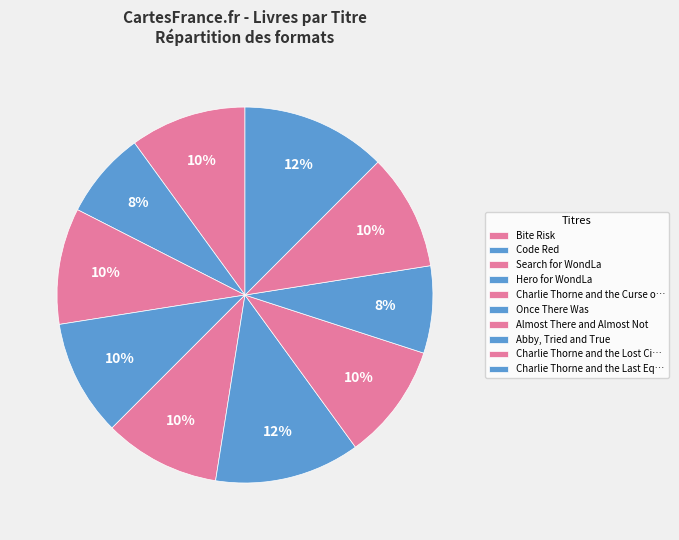

Count the number of slices in the pie.

10